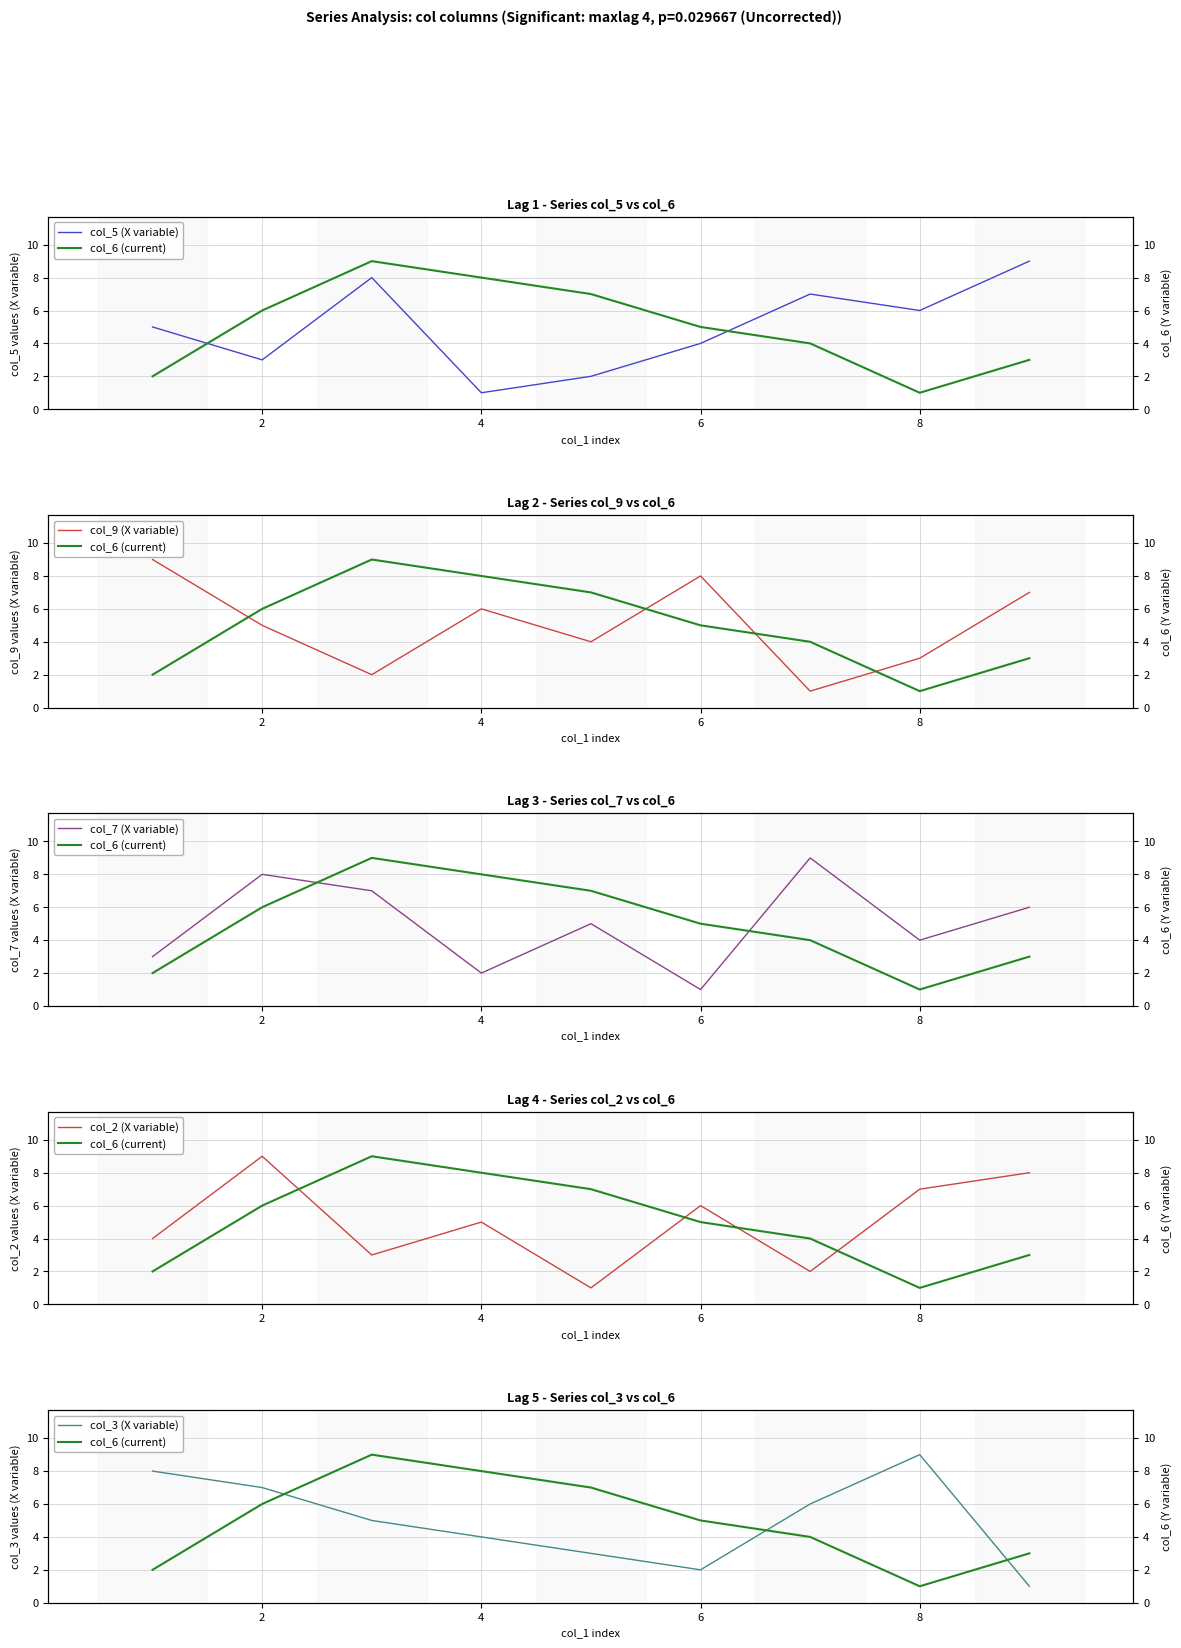

List the series in order of their peak value, lowest first.

col_5 (X variable), col_6 (current), col_9 (X variable), col_7 (X variable), col_2 (X variable), col_3 (X variable)